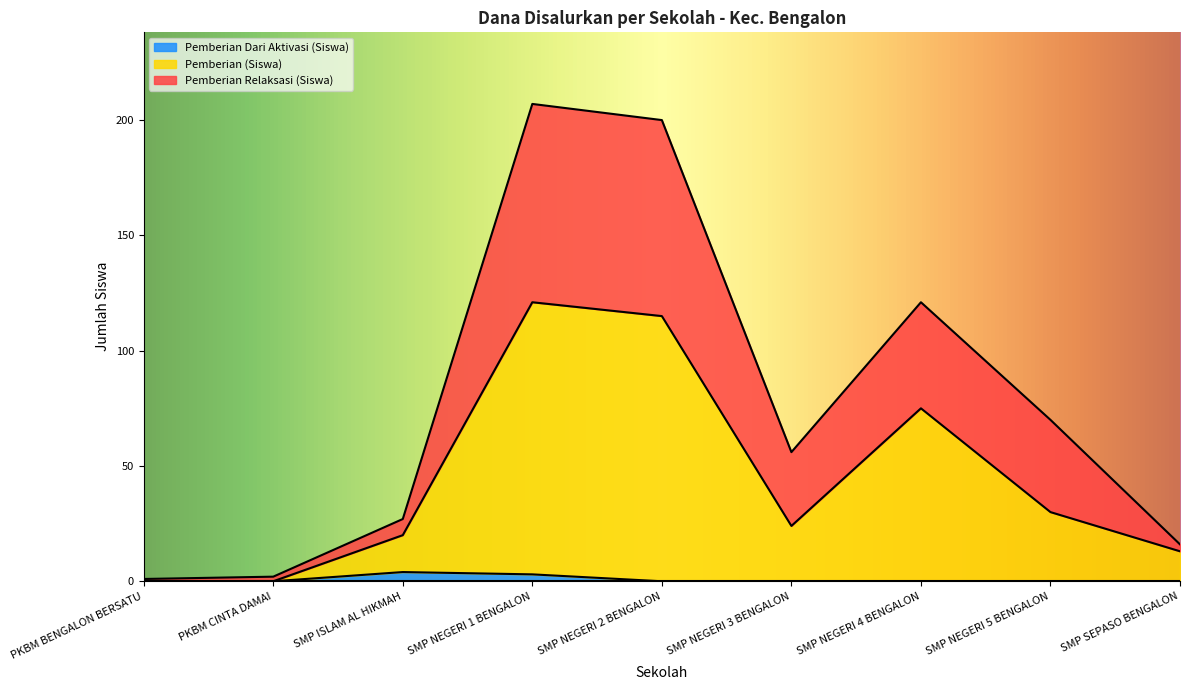

Reading left to right, list all the values displayed in this chart.

Pemberian Relaksasi (Siswa): 1	2	27	207	200	56	121	70	16
Pemberian (Dana): 0	0	20	121	115	24	75	30	13
Pemberian Dari Aktivasi (Siswa): 0	0	4	3	0	0	0	0	0